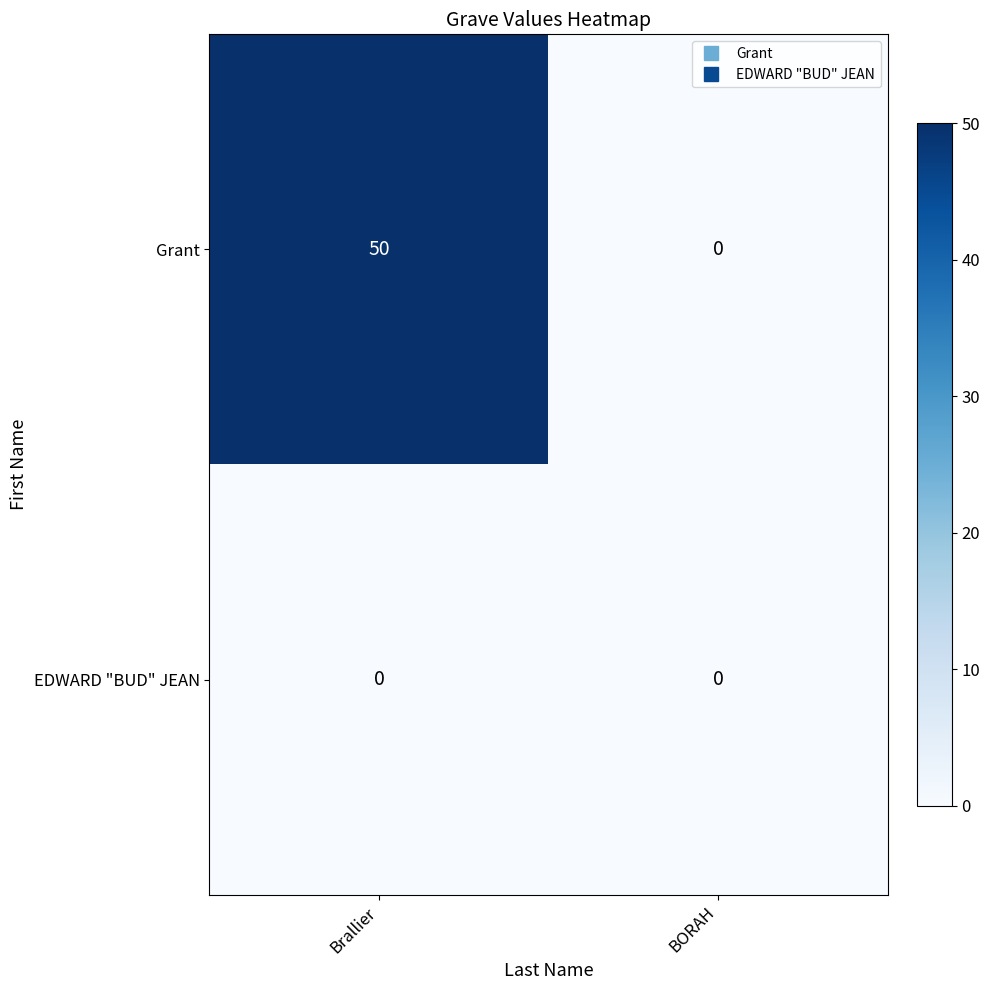

List the series in order of their overall mean, lowest first.

EDWARD "BUD" JEAN, Grant